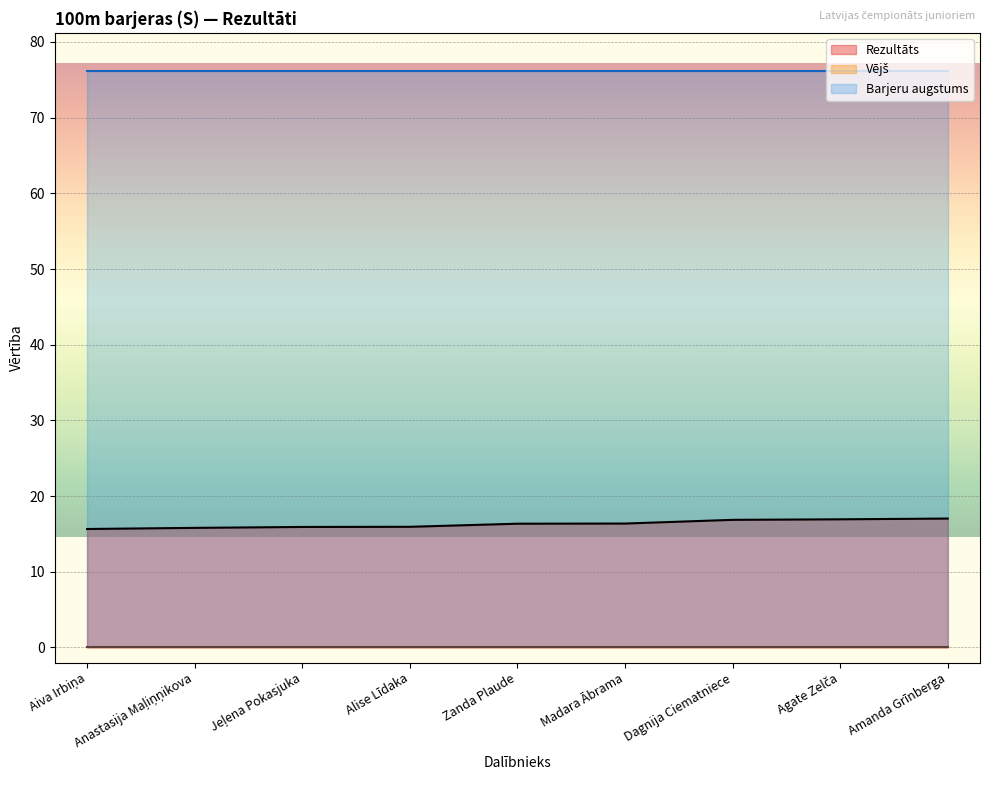

Rank the series by their average value, from highest to lowest.

Barjeru augstums, Rezultāts, Vējš